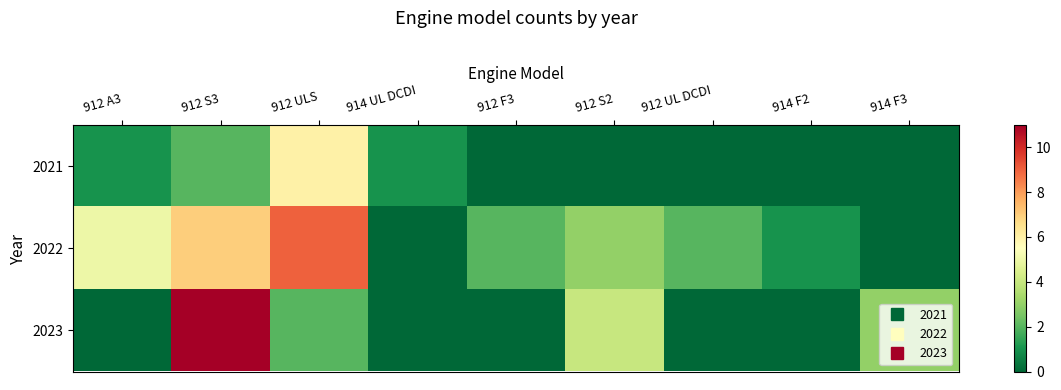

Rank the series at 914 F2 from lowest to highest value.

2021, 2023, 2022